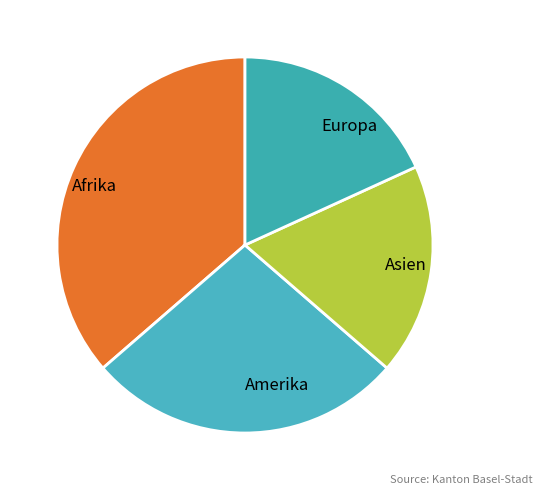

Is the sum of Europa and Amerika greater than half?

No